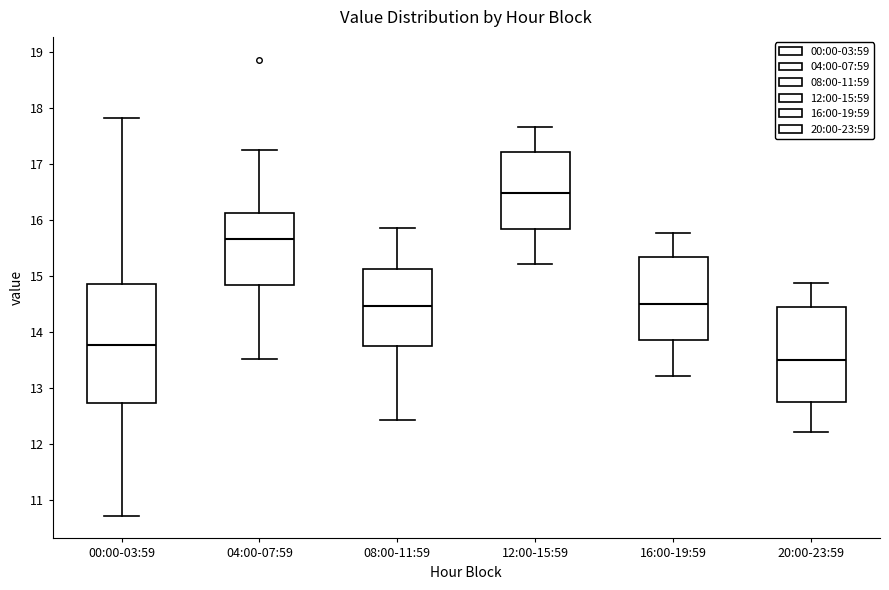

Reading left to right, transcribe this box plot: for each box, give where its median line is, the range the box spans, and where its two whiskers end, as read against the y-axis. The values are not printed on the chart, so give them approximately, as read against the axis.

00:00-03:59: median 13.8, box 12.7 to 14.9, whiskers 10.7 to 17.8
04:00-07:59: median 15.7, box 14.8 to 16.1, whiskers 13.5 to 17.3
08:00-11:59: median 14.5, box 13.8 to 15.1, whiskers 12.4 to 15.9
12:00-15:59: median 16.5, box 15.8 to 17.2, whiskers 15.2 to 17.7
16:00-19:59: median 14.5, box 13.9 to 15.3, whiskers 13.2 to 15.8
20:00-23:59: median 13.5, box 12.8 to 14.5, whiskers 12.2 to 14.9